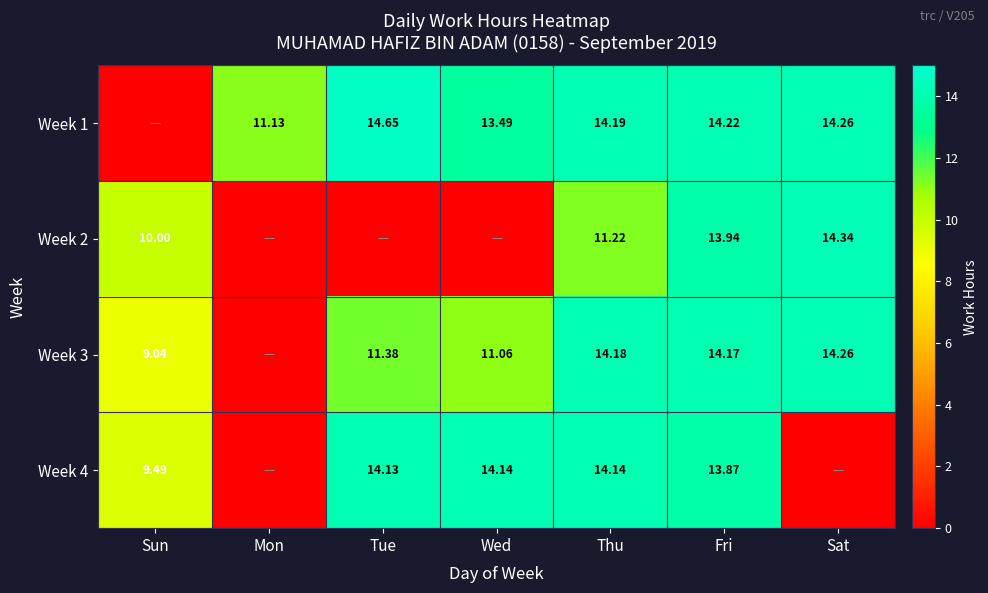

At which label does Week 4 first exceed 13?

Tue